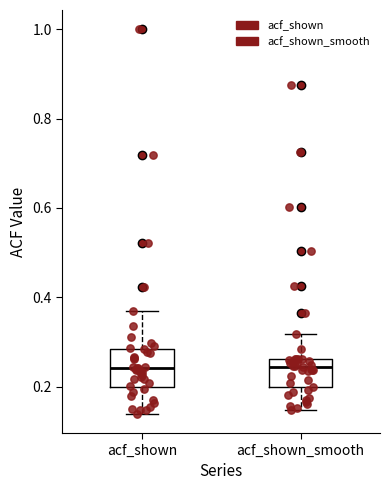

Reading left to right, transcribe this box plot: for each box, give where its median line is, the range the box spans, and where its two whiskers end, as read against the y-axis. The values are not printed on the chart, so give them approximately, as read against the axis.

acf_shown: median 0.24, box 0.20 to 0.28, whiskers 0.14 to 0.36
acf_shown_smooth: median 0.24, box 0.20 to 0.26, whiskers 0.14 to 0.32